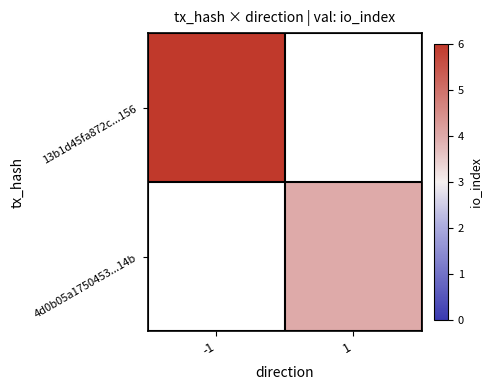

Is it true that 4d0b05a1750453...14b equals 4.0 at 1?

True